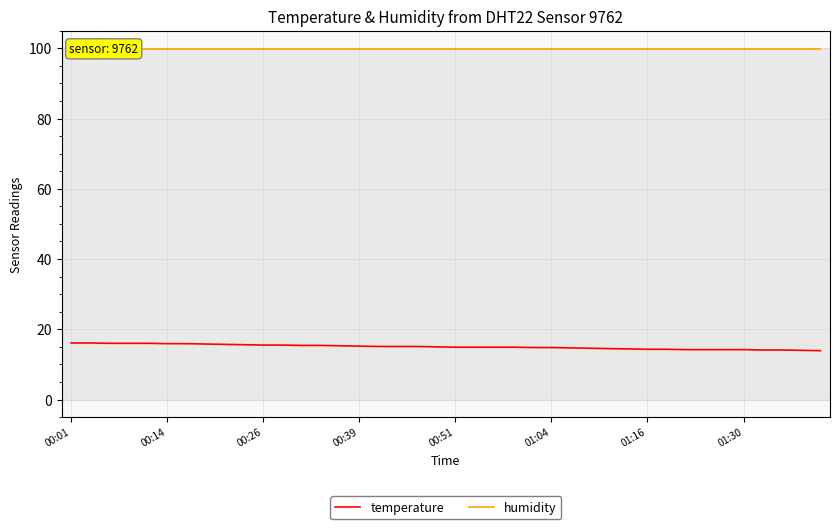

The humidity series shows 172.4 at 37. True or false?

False